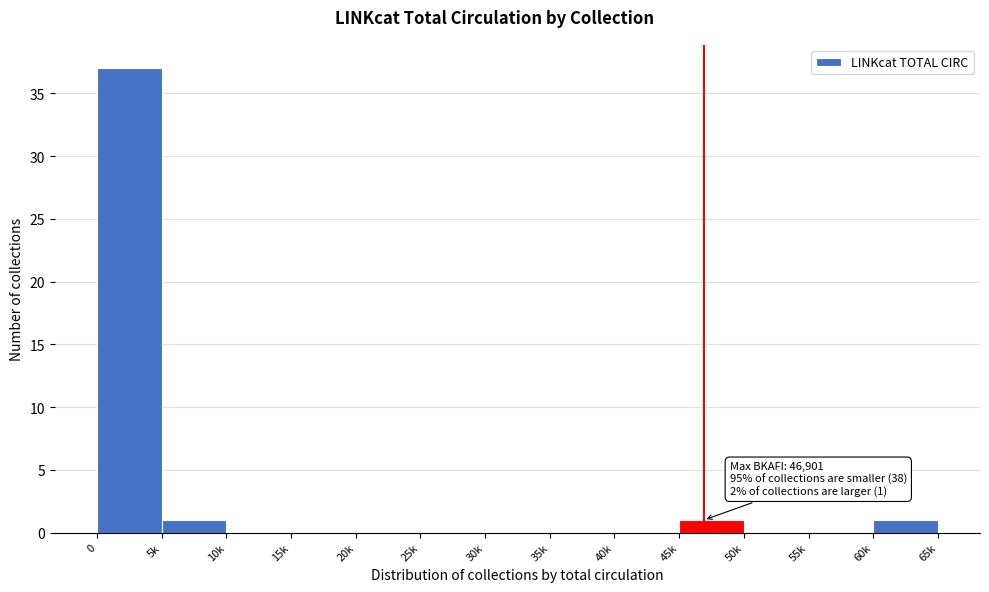

Reading left to right, list all the values displayed in this chart.

0=37	5k=1	10k=0	15k=0	20k=0	25k=0	30k=0	35k=0	40k=0	45k=1	50k=0	55k=0	60k=1